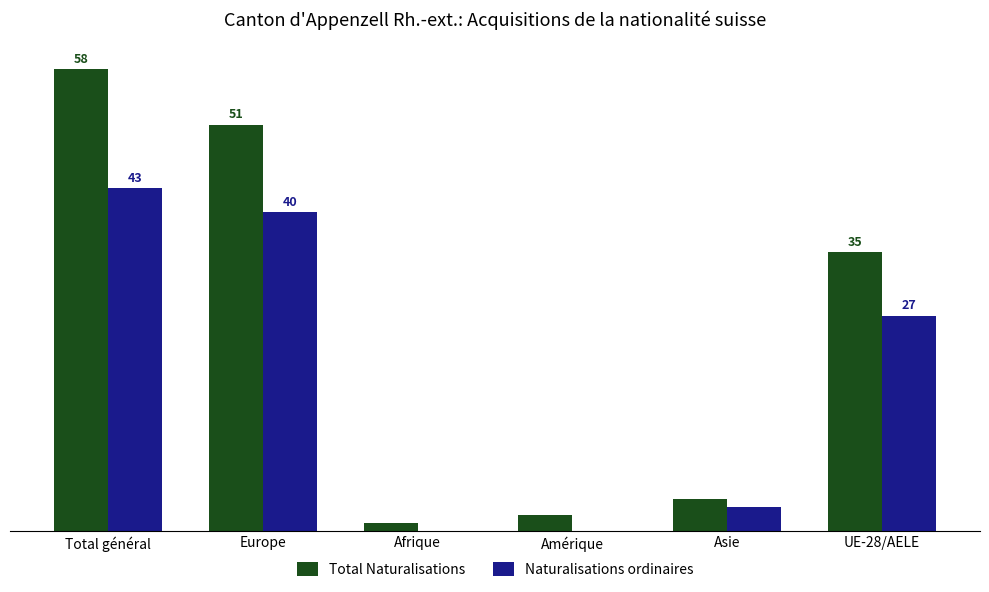

What is the maximum value for Naturalisations ordinaires?

43